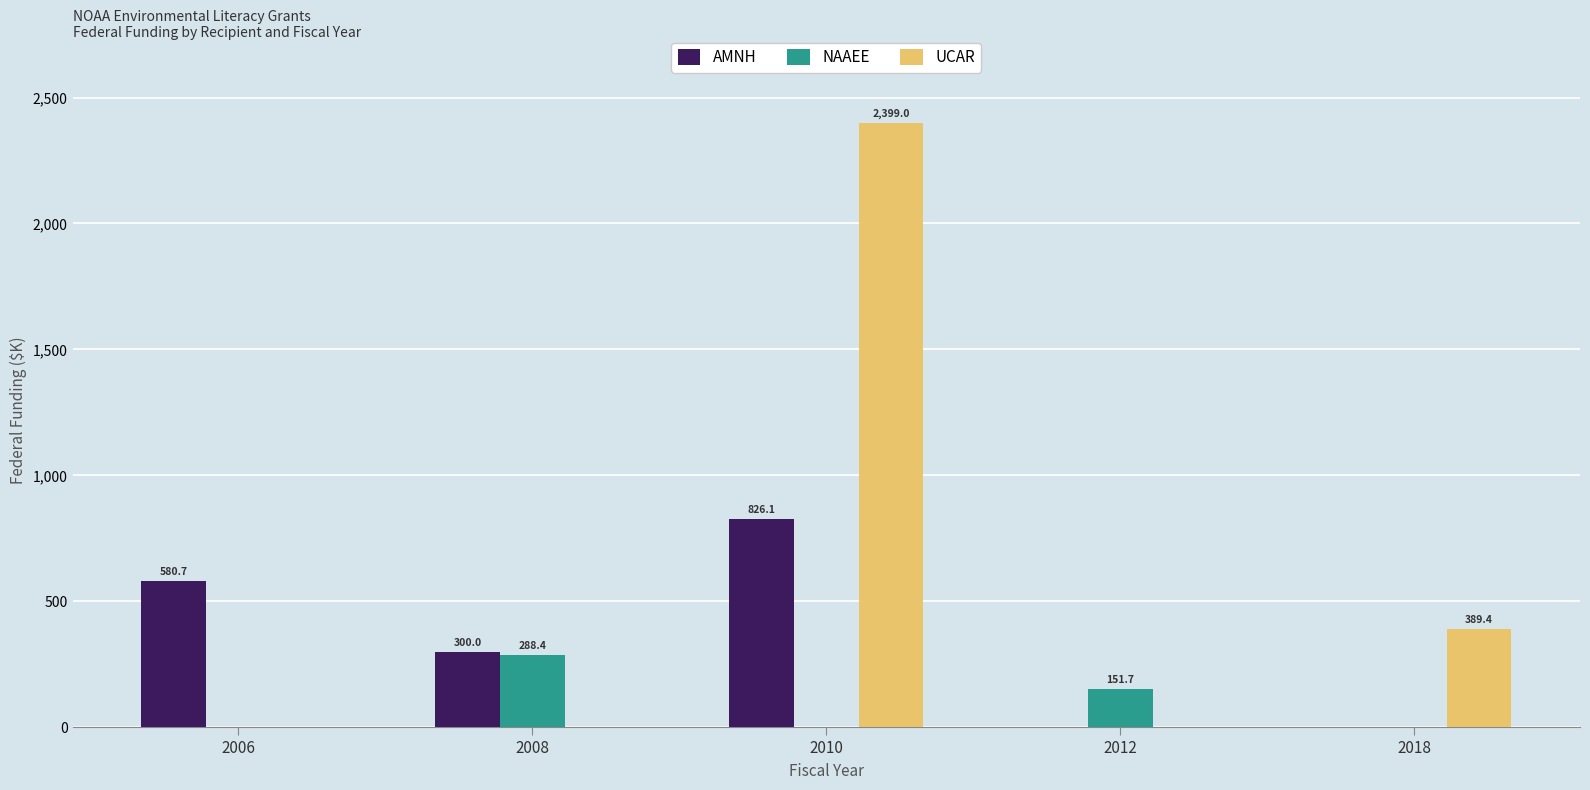

At which category is the sum across all series the highest?

2010